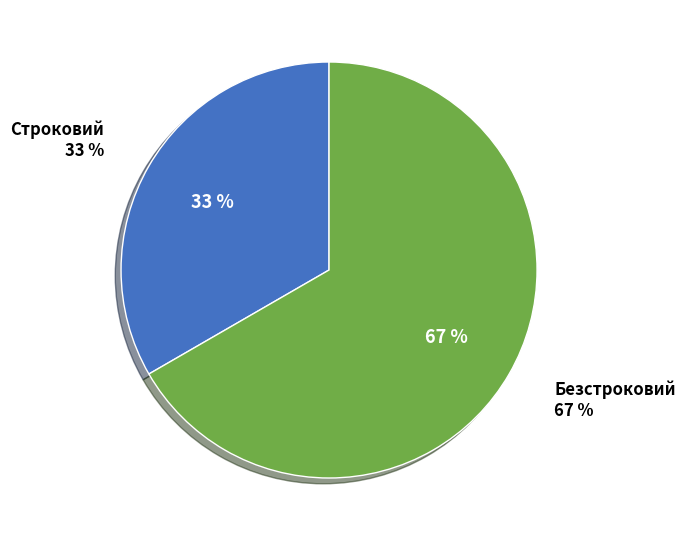

To the nearest percent, what is the combined percentage of Строковий and Безстроковий?

100%